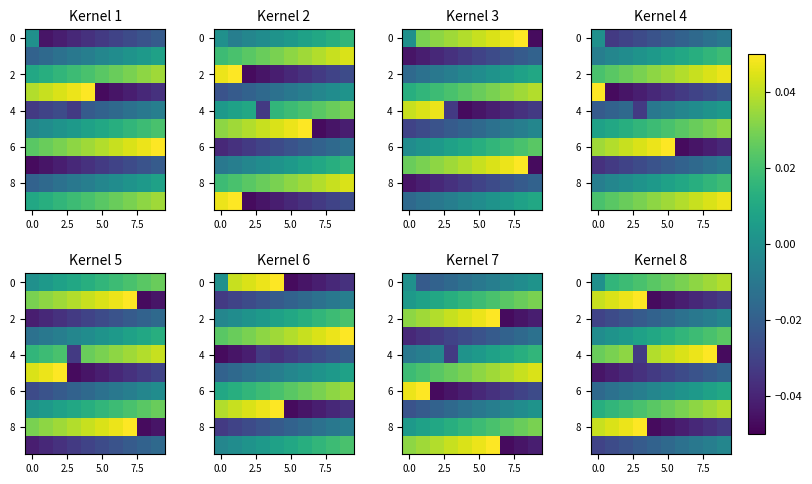

The value of 6 at 5.0 is -0.0. True or false?

True